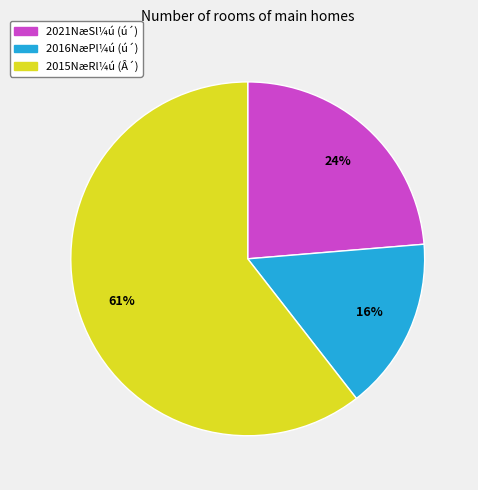

To the nearest percent, what is the average slice percentage?

33%